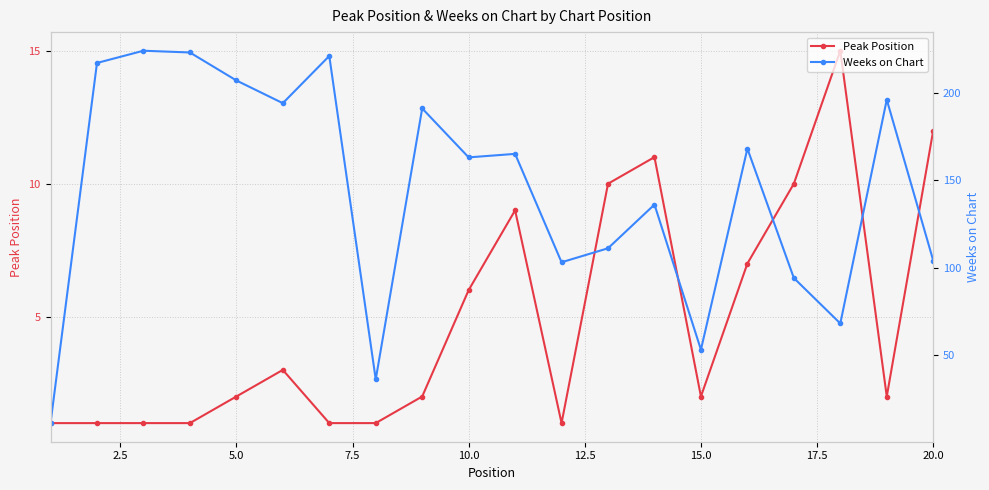

What are all the series names shown in the legend?

Peak Position, Weeks on Chart